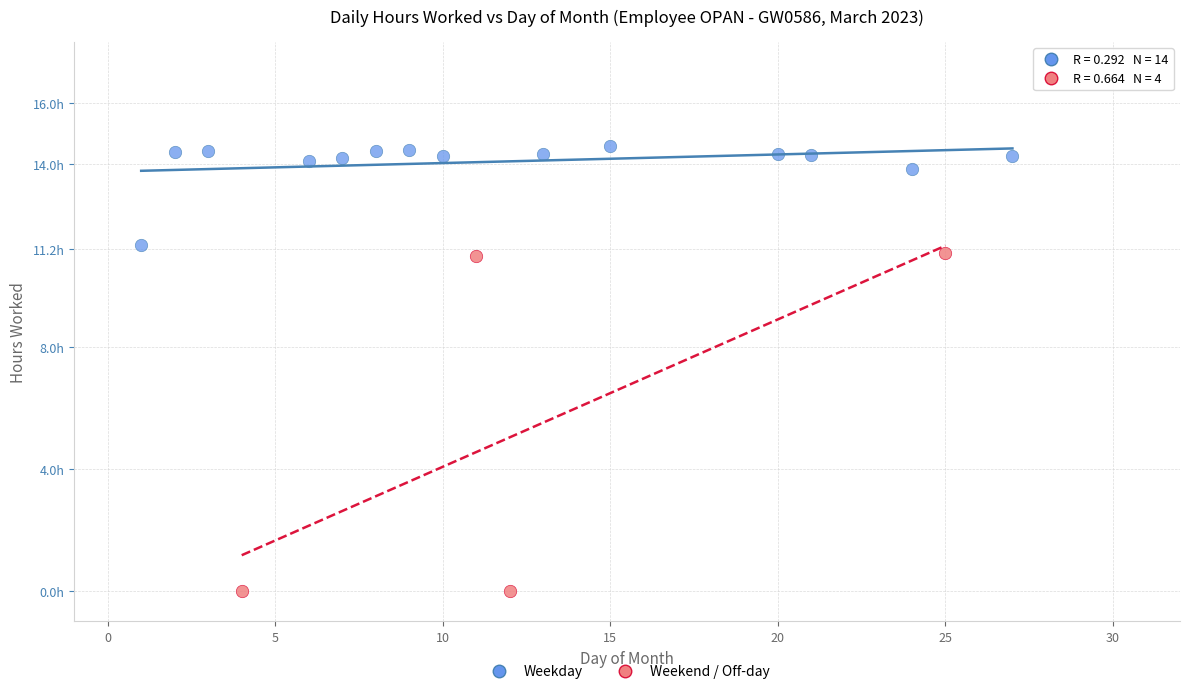

Which series contains the highest Y value?

Weekday